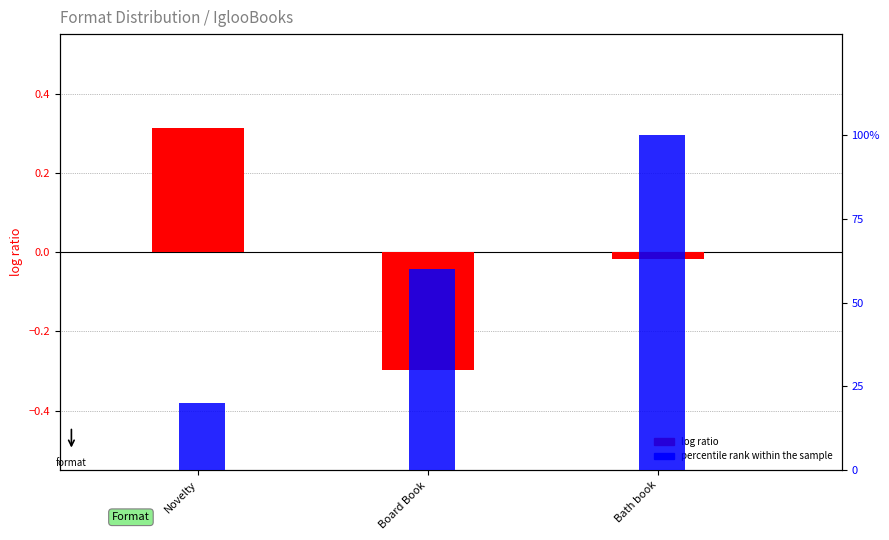

Reading left to right, what are all the values shown in this chart?

log ratio: Novelty=0.3	Board Book=-0.3	Bath book=-0.0
percentile rank within the sample: Novelty=20.0	Board Book=60.0	Bath book=100.0